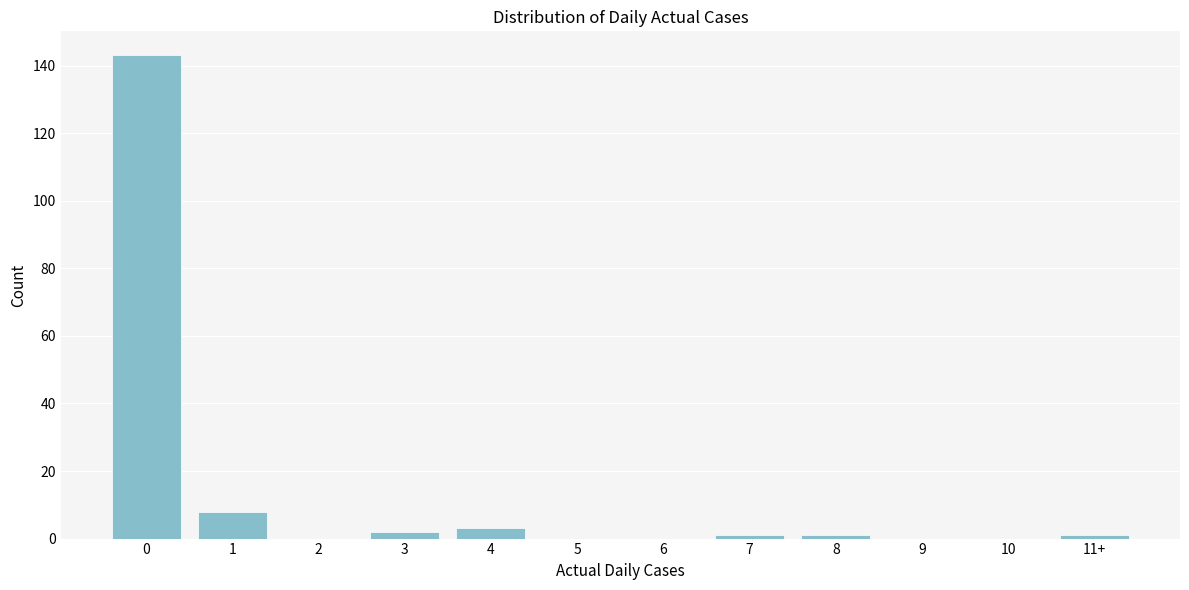

Reading left to right, extract all data points from this chart.

0=143	1=8	2=0	3=2	4=3	5=0	6=0	7=1	8=1	9=0	10=0	11+=1